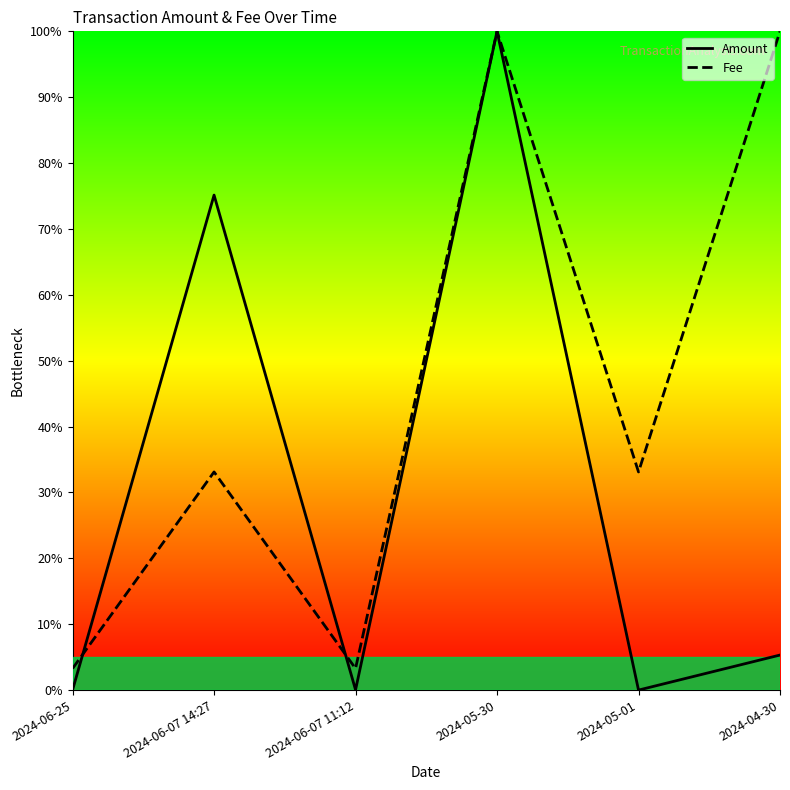

What are all the series names shown in the legend?

Amount, Fee